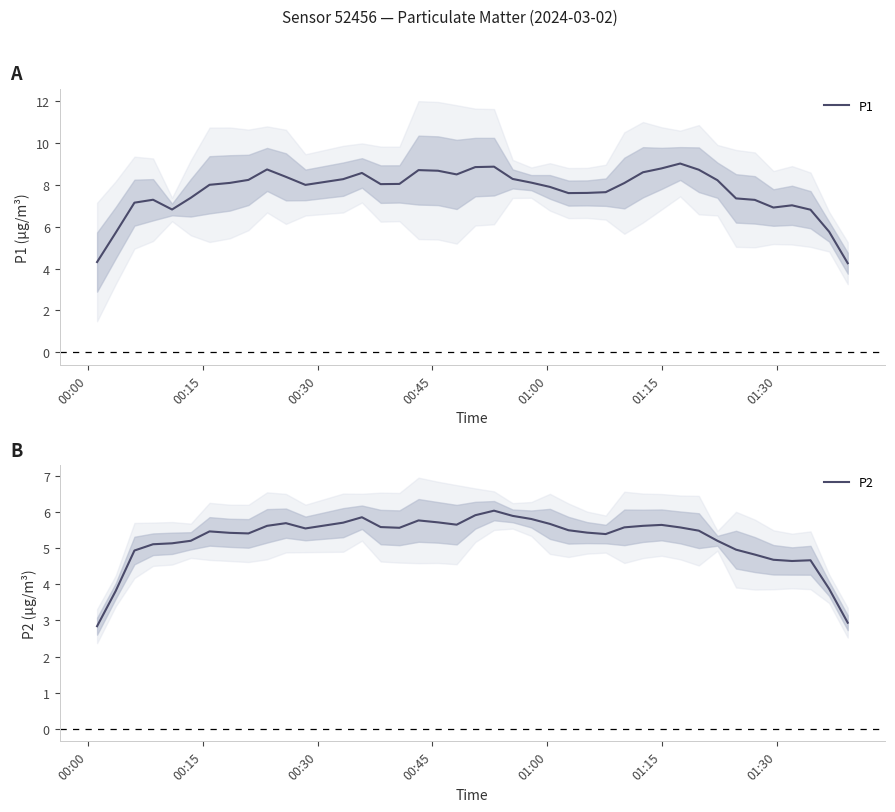

True or false: P2 has more than 2 points higher than both neighbors.

True